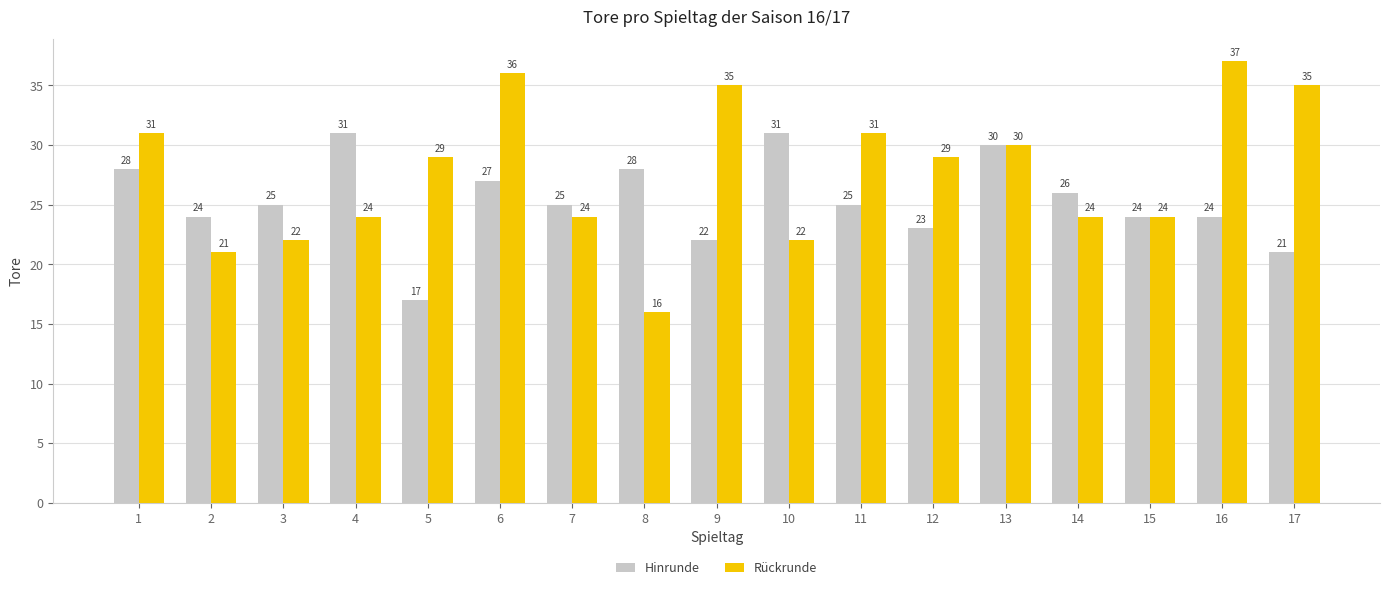

Is it true that Hinrunde equals 15 at 7?

False